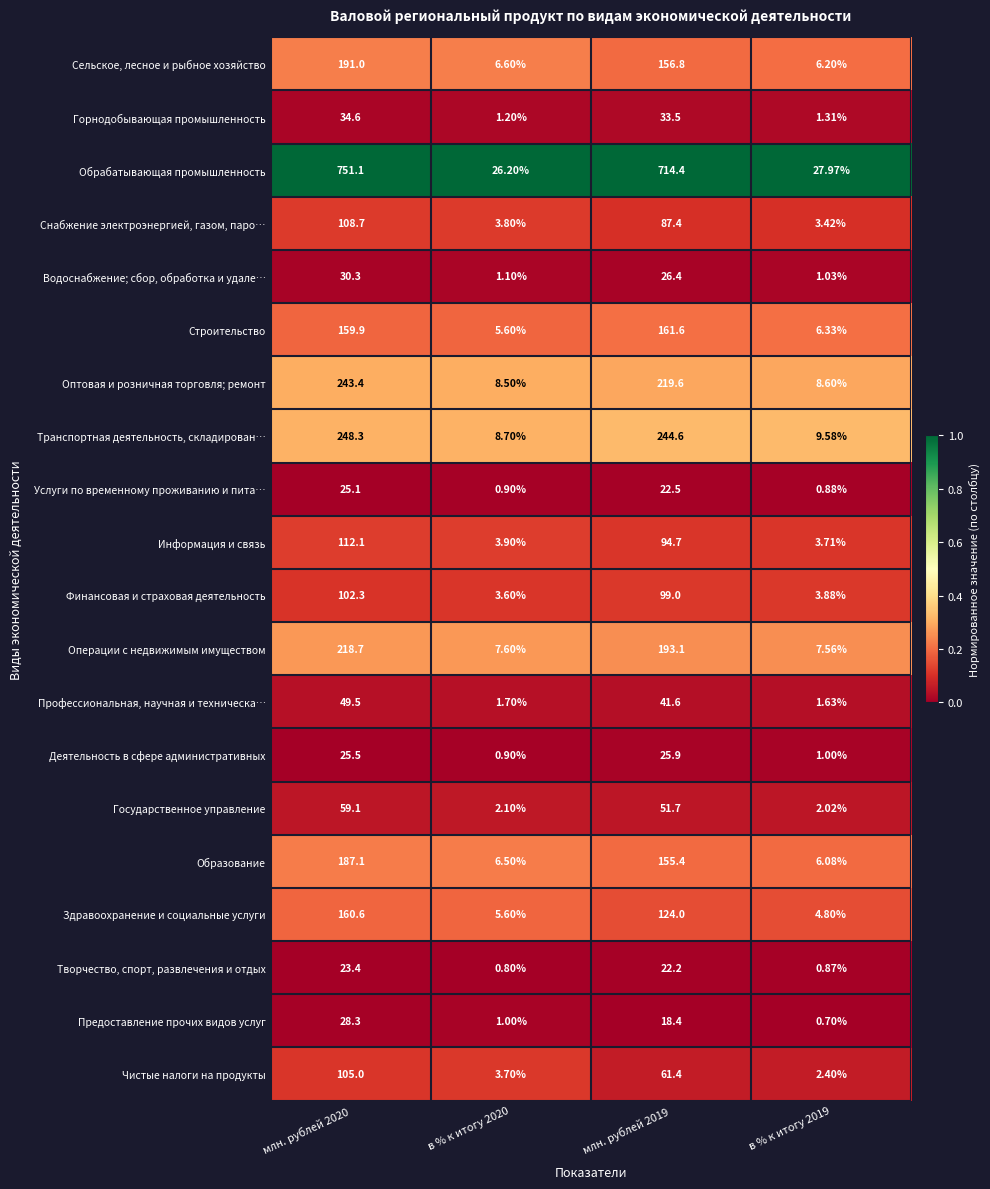

At в % к итогу 2019, list the series in order from smallest to largest.

Предоставление прочих видов услуг, Творчество, спорт, развлечения и отдых, Услуги по временному проживанию и пита…, Деятельность в сфере административных, Водоснабжение; сбор, обработка и удале…, Горнодобывающая промышленность, Профессиональная, научная и техническа…, Государственное управление, Чистые налоги на продукты, Снабжение электроэнергией, газом, паро…, Информация и связь, Финансовая и страховая деятельность, Здравоохранение и социальные услуги, Образование, Сельское, лесное и рыбное хозяйство, Строительство, Операции с недвижимым имуществом, Оптовая и розничная торговля; ремонт, Транспортная деятельность, складирован…, Обрабатывающая промышленность